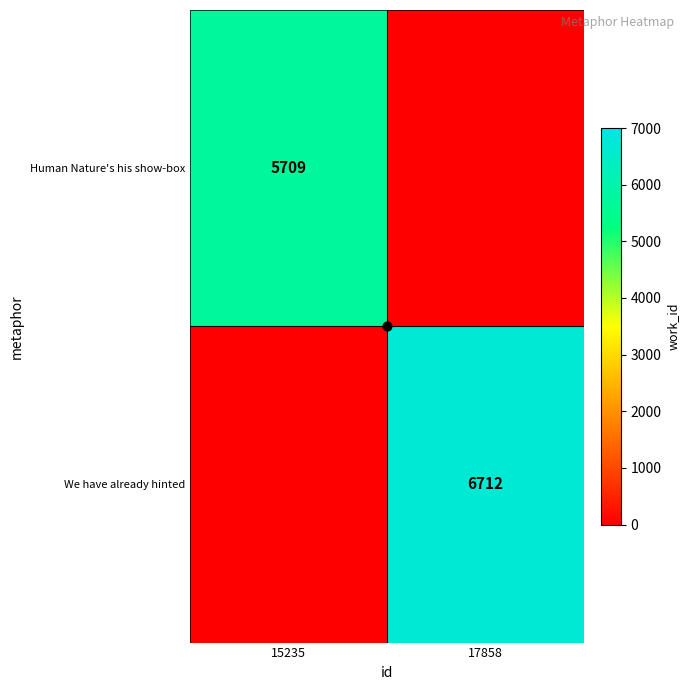

Which series has the largest total across all categories?

We have already hinted